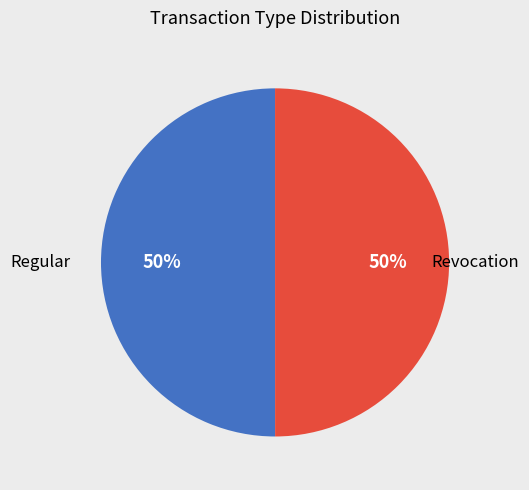

To the nearest percent, what is the average slice percentage?

50%